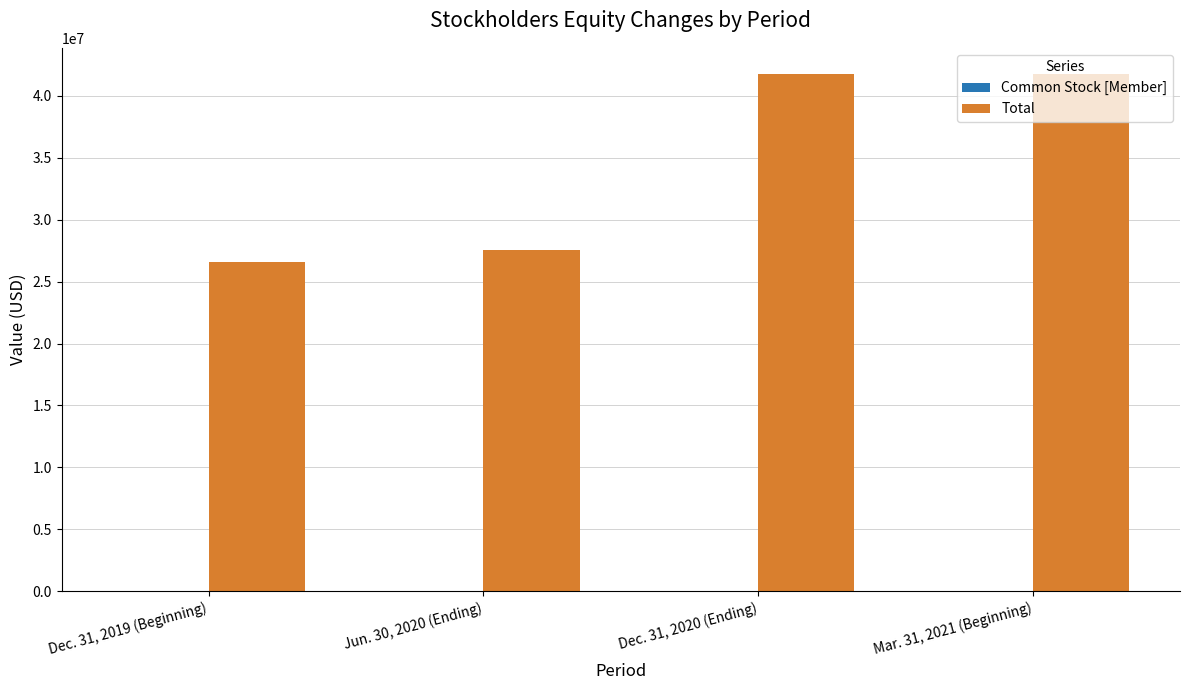

What is the maximum value shown in the chart?

41774859